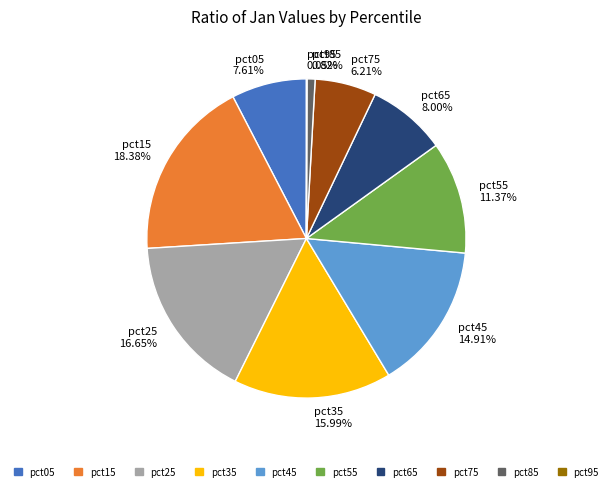

What is the largest slice in the pie chart?

pct15